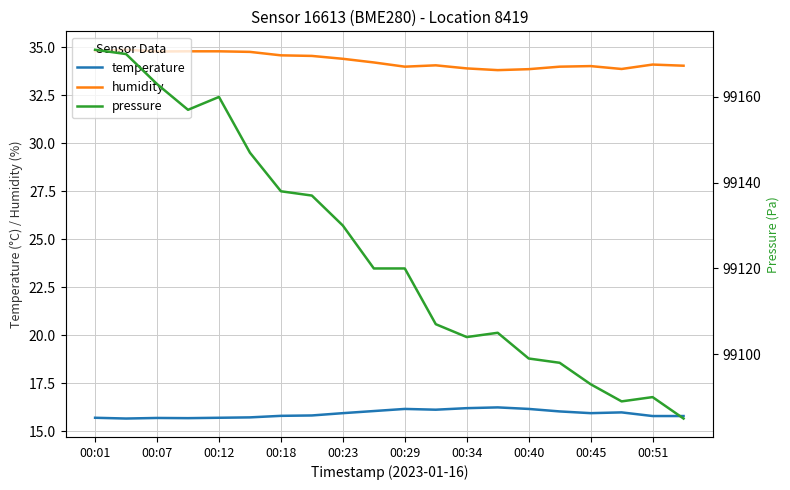

True or false: humidity and temperature cross at least once.

False